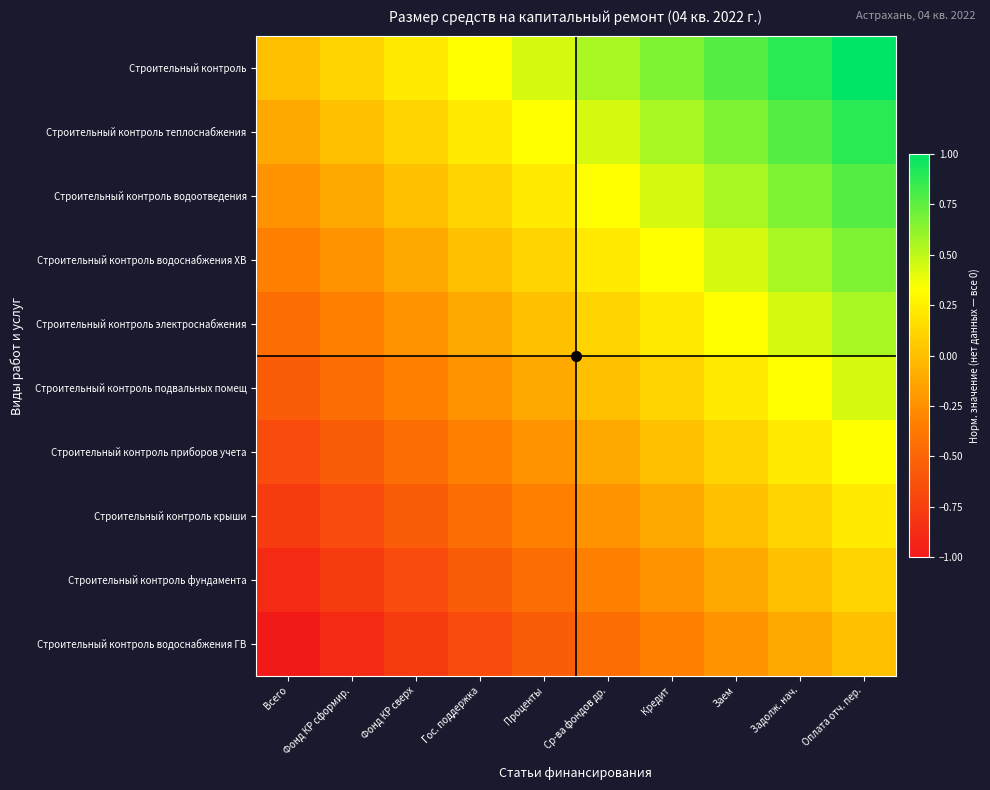

How many distinct data groups are displayed?

10